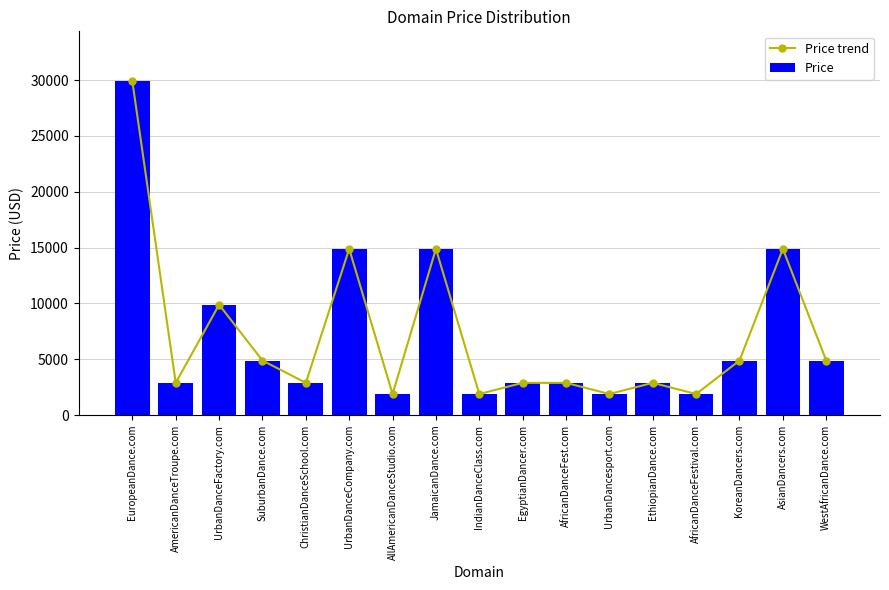

What is the average value of the Price series?

7123